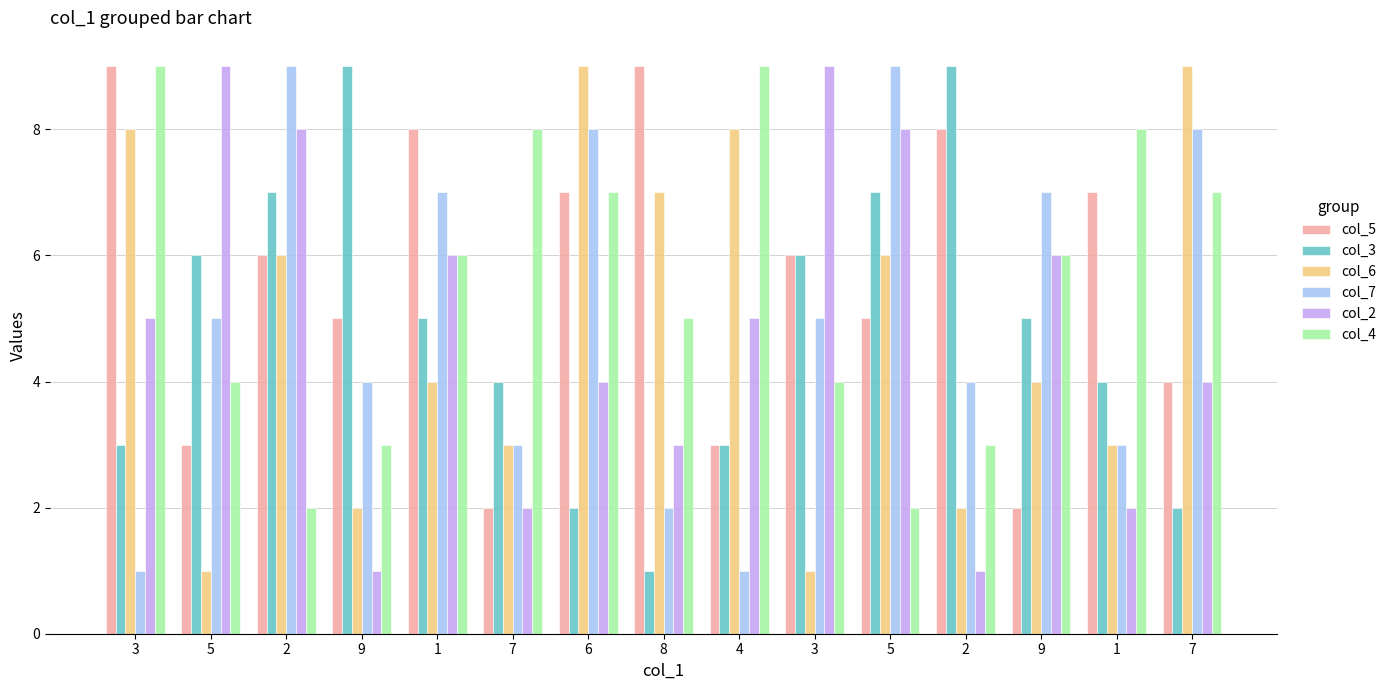

How many data points in col_5 are less than 6?

7